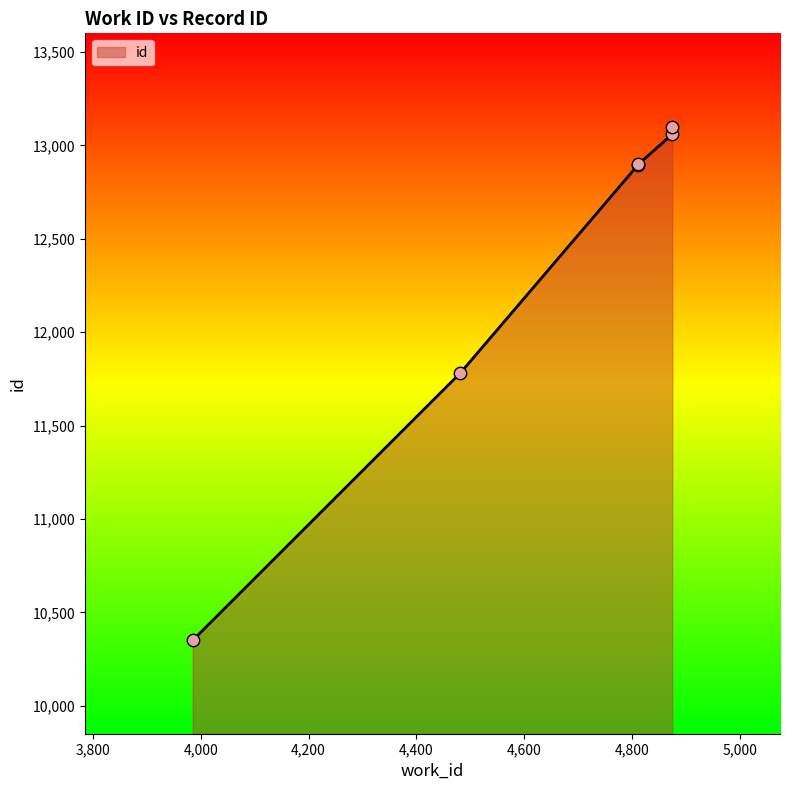

What is the change in value from 4482 to 4875?

+1277